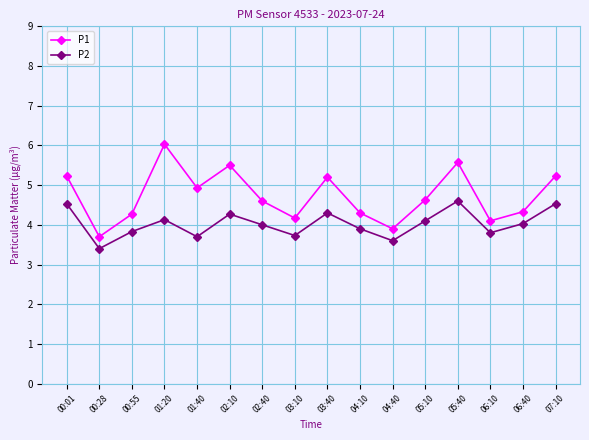

What is the label of the 11th point from the right?

02:10